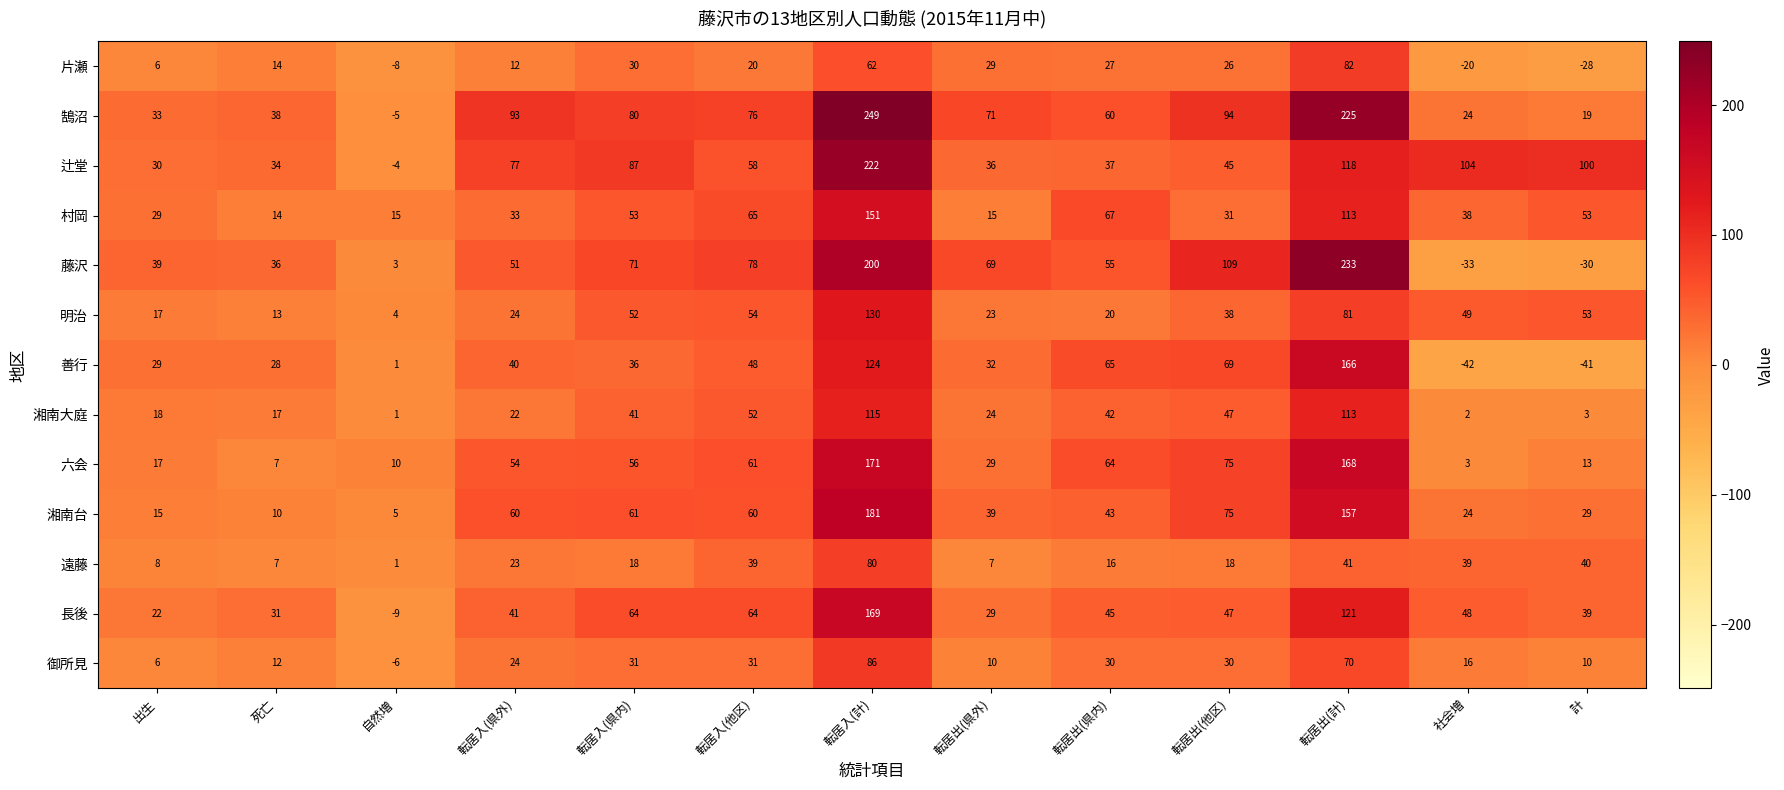

List the series in order of their peak value, lowest first.

遠藤, 片瀬, 御所見, 湘南大庭, 明治, 村岡, 善行, 長後, 六会, 湘南台, 辻堂, 藤沢, 鵠沼